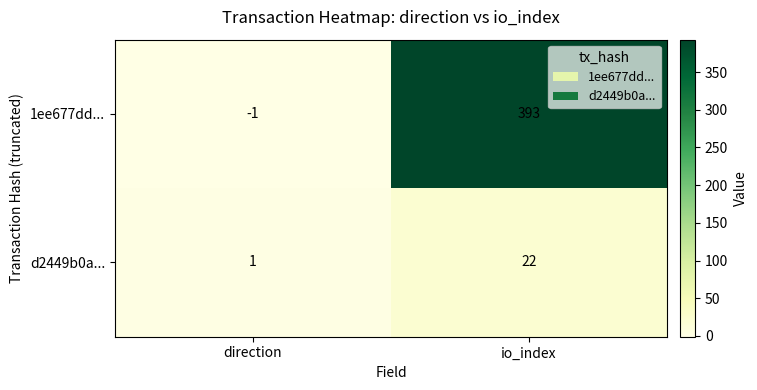

Which category has the lowest value in the d2449b0a... series?

direction